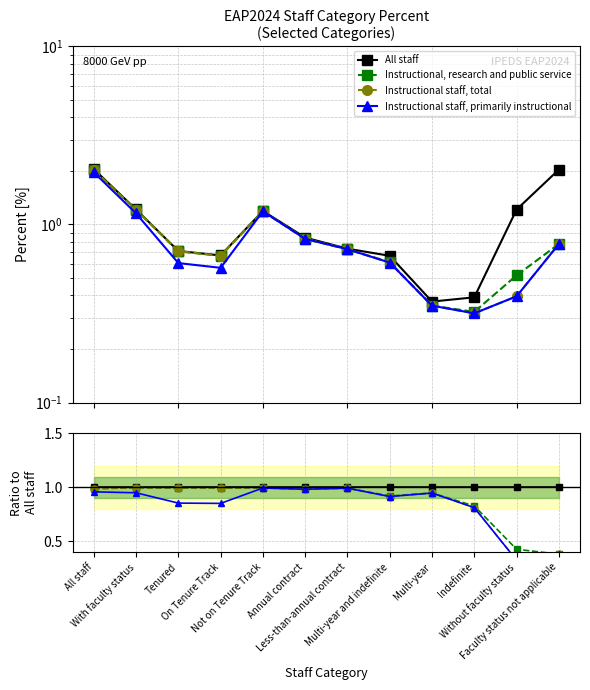

What is the difference between the highest and lowest values at Multi-year?

0.1